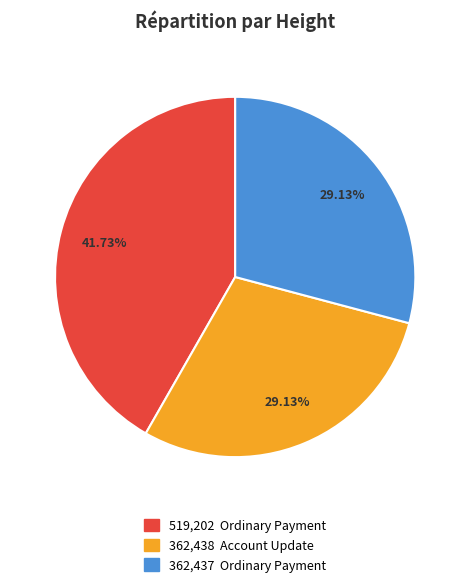

Is there a majority slice in this chart?

No